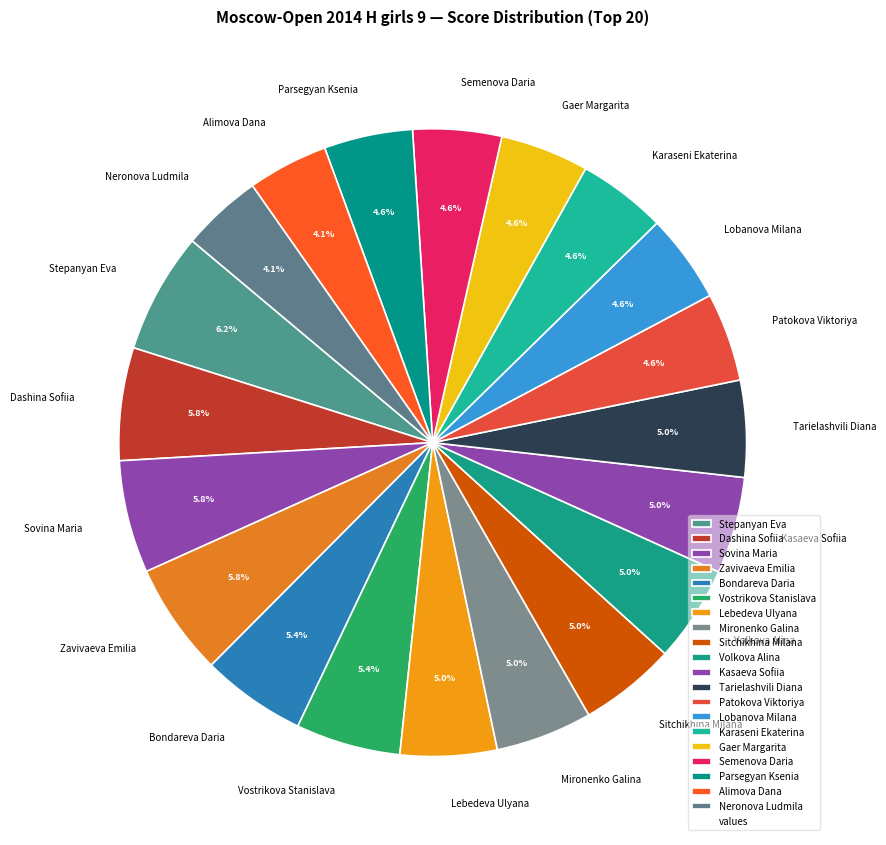

Does Patokova Viktoriya represent more than half of the total?

No